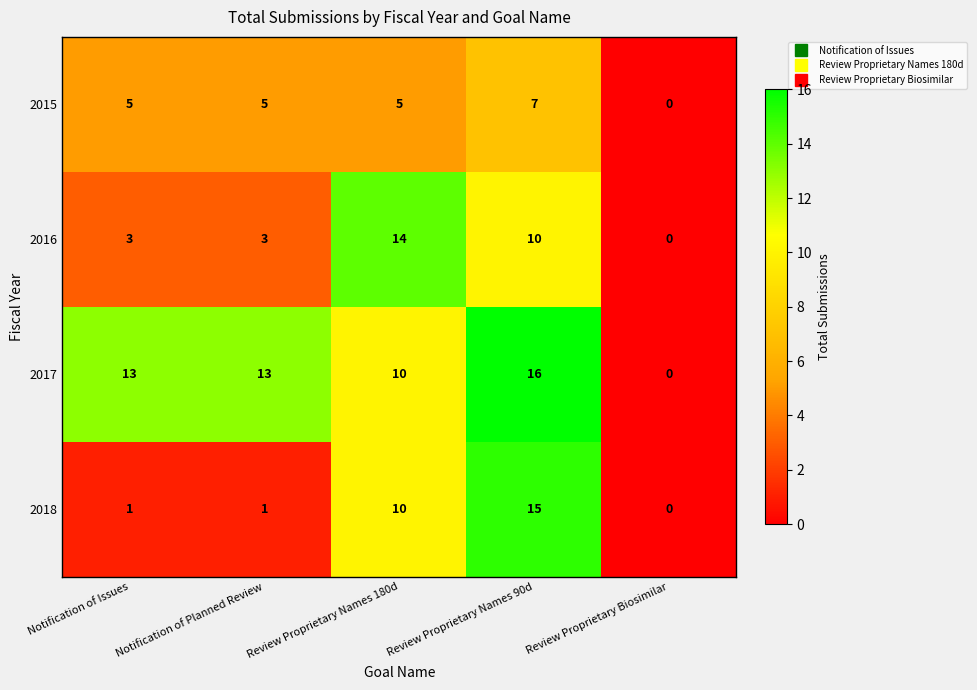

What is the difference between the maximum and second lowest values in the 2016 series?

11